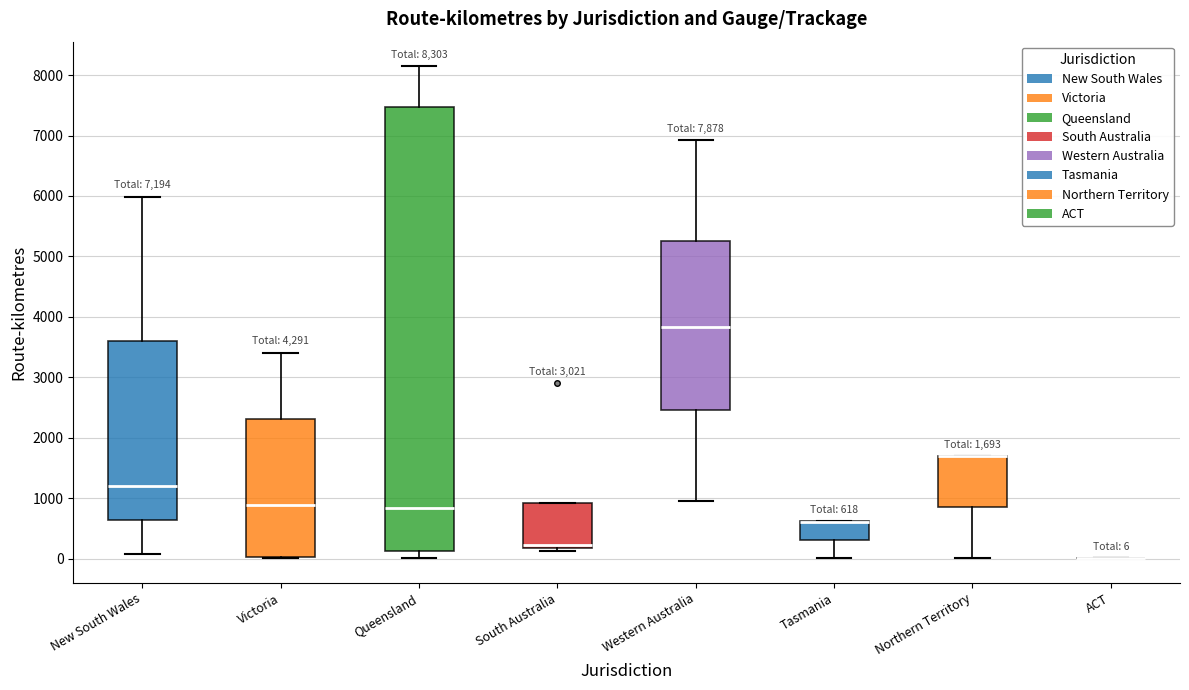

Comparing the boxes themselves (not the whiskers), which one is the tallest?

Queensland